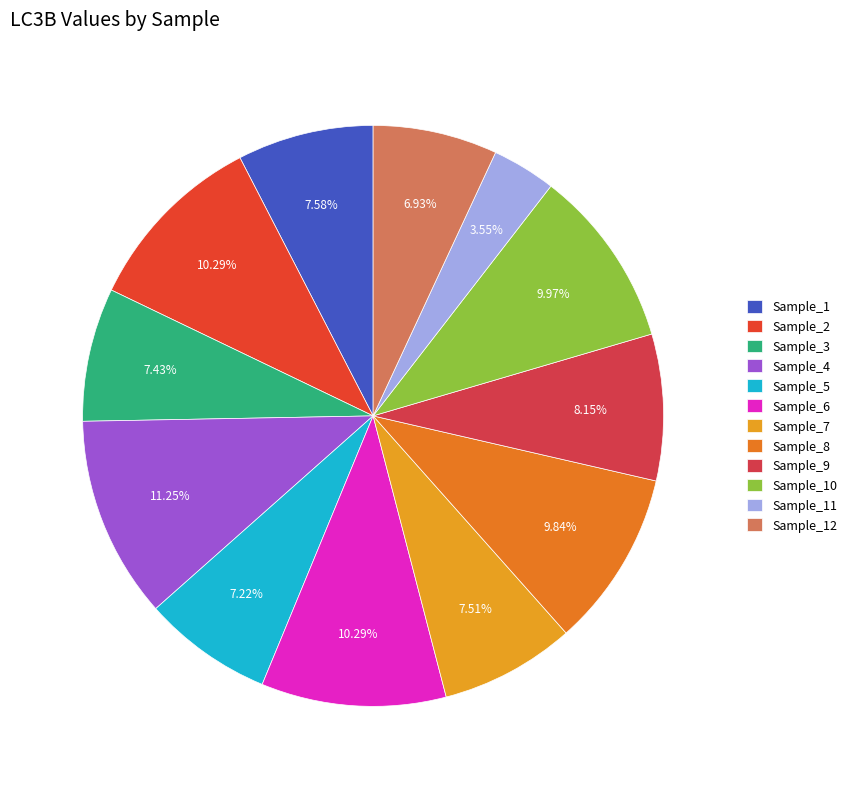

Count the number of slices in the pie.

12